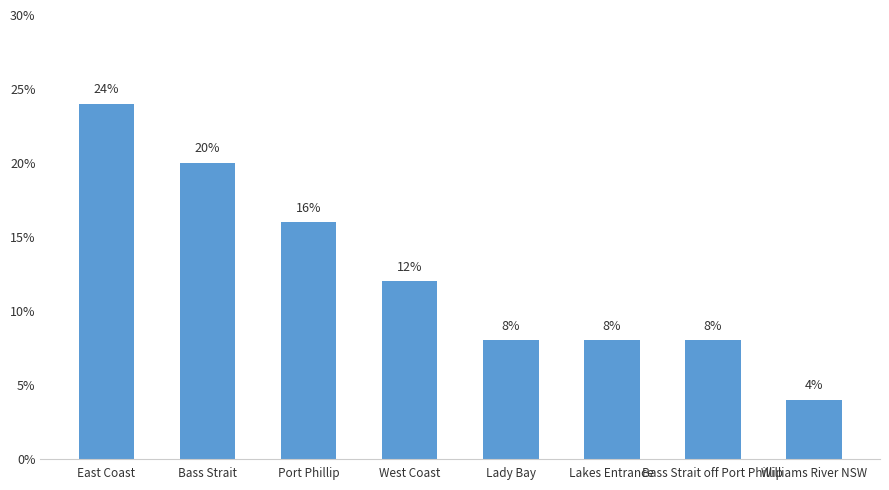

How many data points does each series have?

8